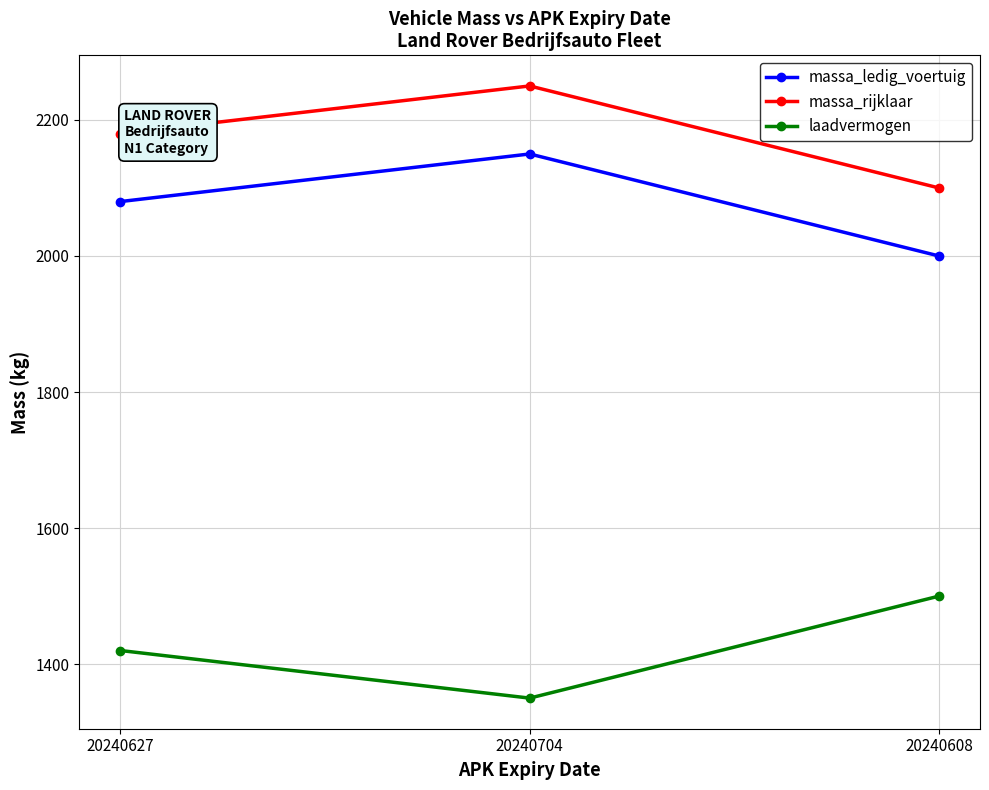

True or false: laadvermogen has a value of 1350 at 20240704.

True